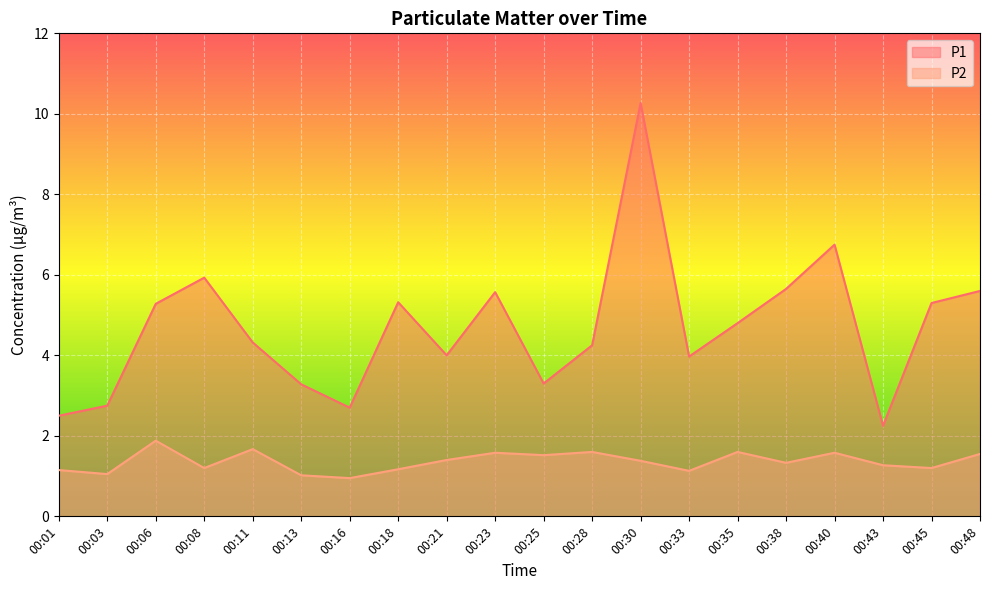

How many lines are shown in the chart?

2